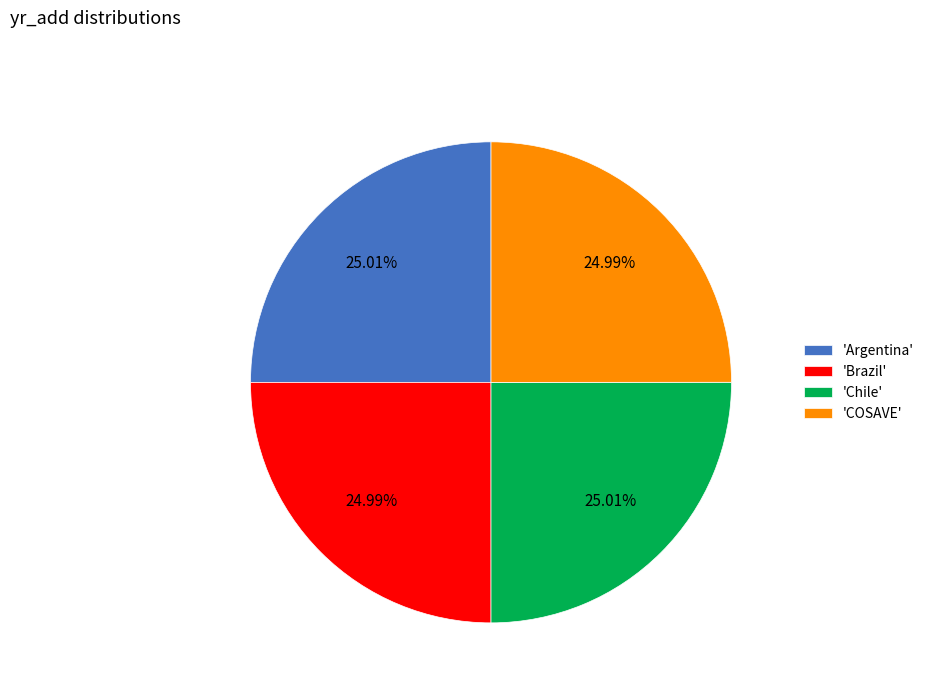

Does 'Chile' represent more than half of the total?

No